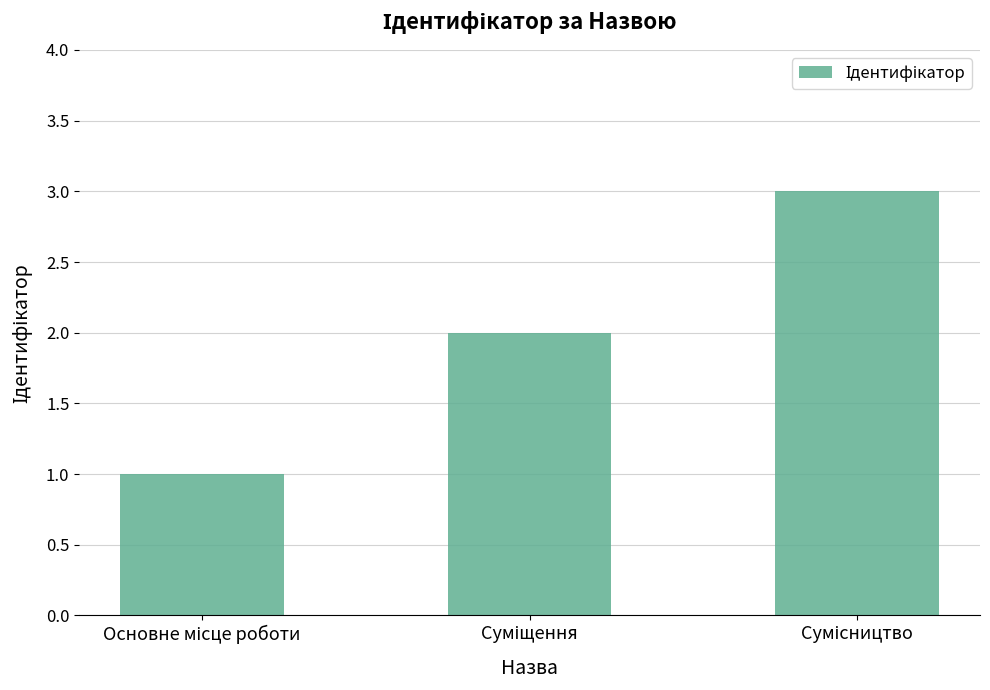

How many values are between 1 and 3?

3